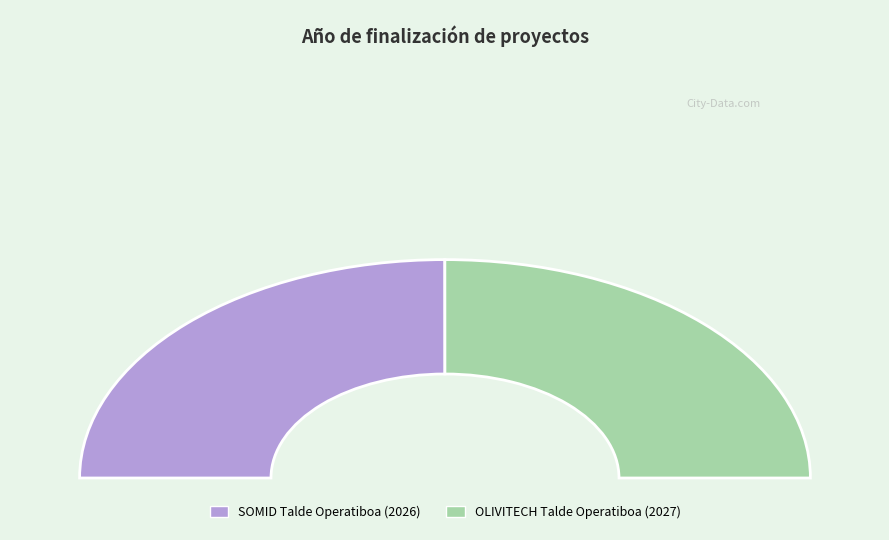

What percentage do OLIVITECH Talde Operatiboa and SOMID Talde Operatiboa together represent?

100.0%